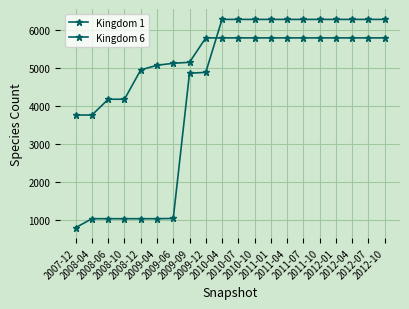

What is the total value across all series at 2012-01?

12076